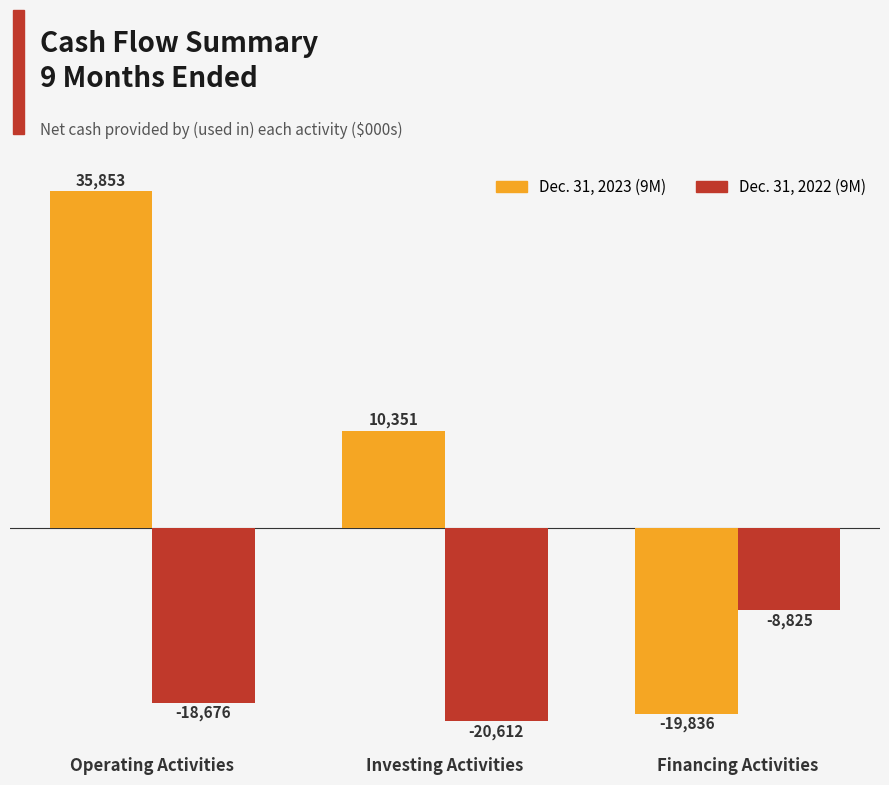

What position from the left is Operating Activities?

1